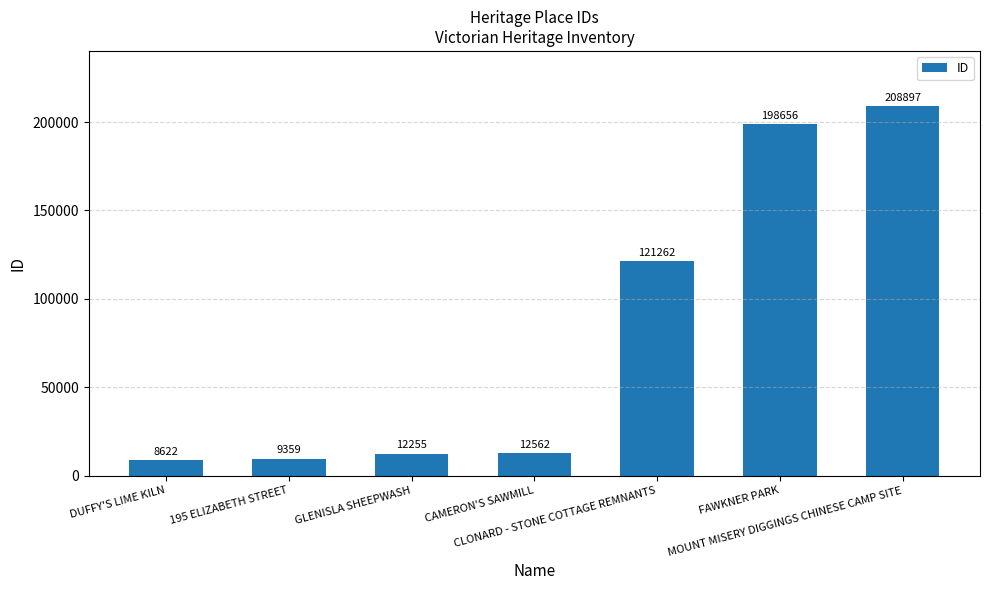

True or false: the data shows 12562 at CAMERON'S SAWMILL.

True